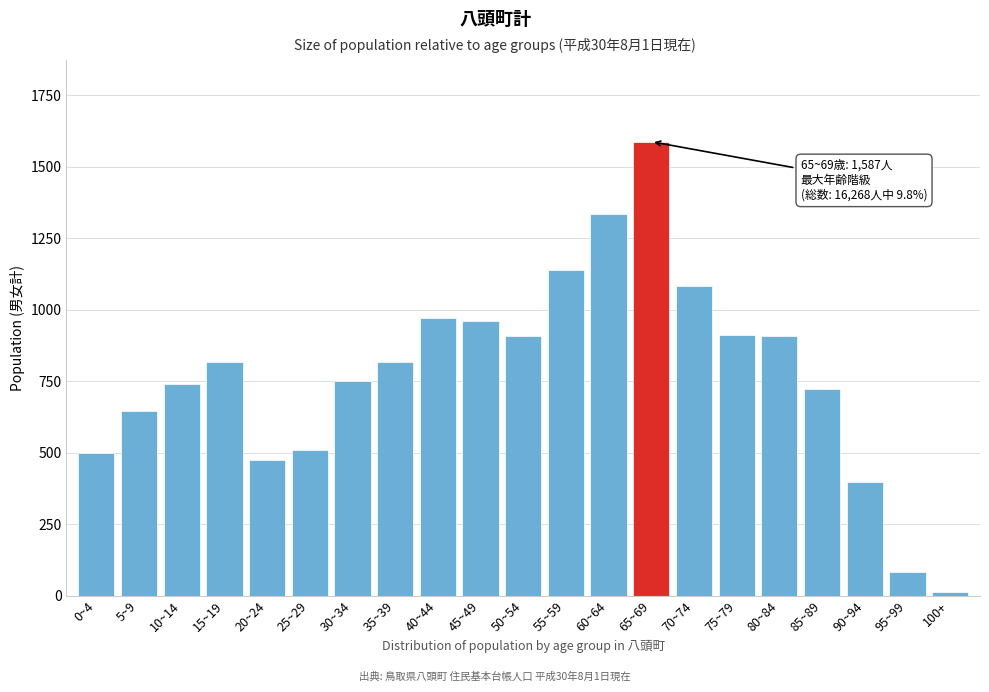

Between 95~99 and 65~69, which is larger?

65~69